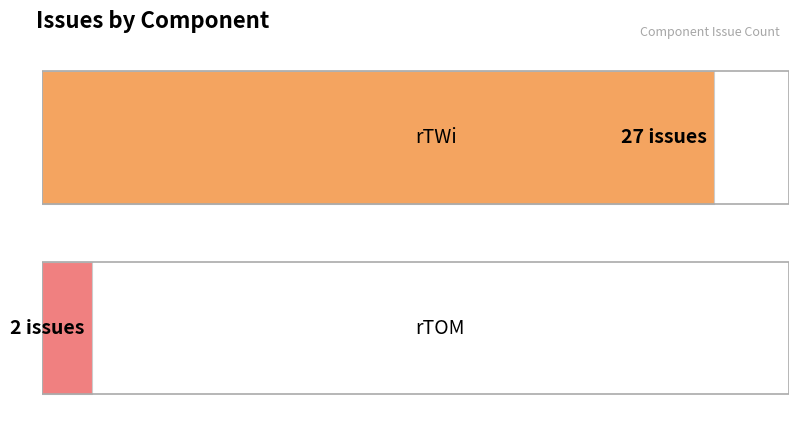

Reading left to right, extract all data points from this chart.

27	2